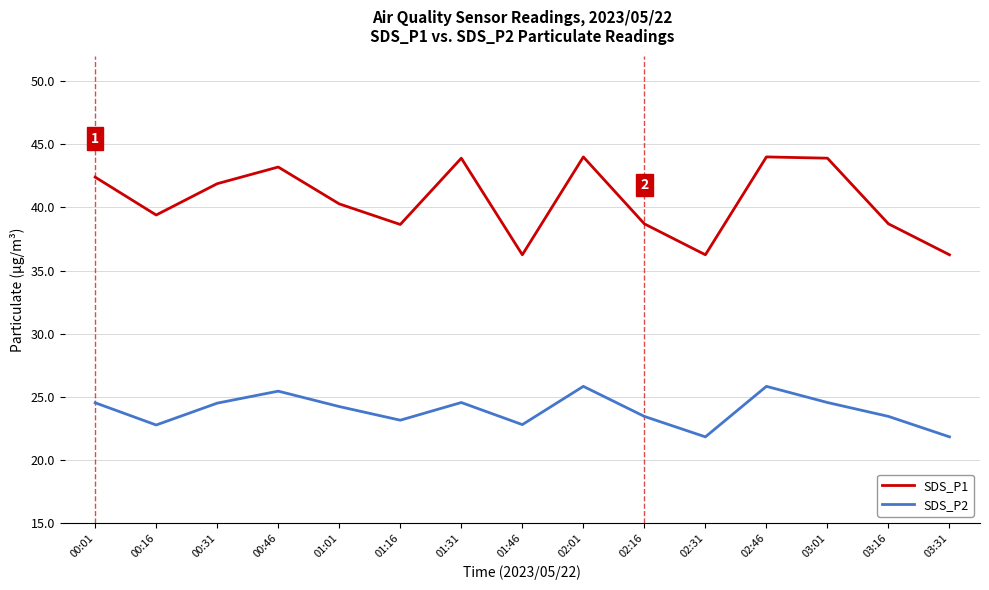

Is this an area chart (filled region under the line)?

No